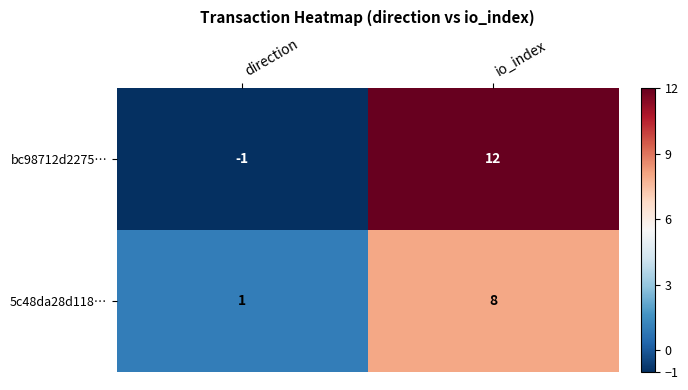

The bc98712d2275… series shows 12 at io_index. True or false?

True